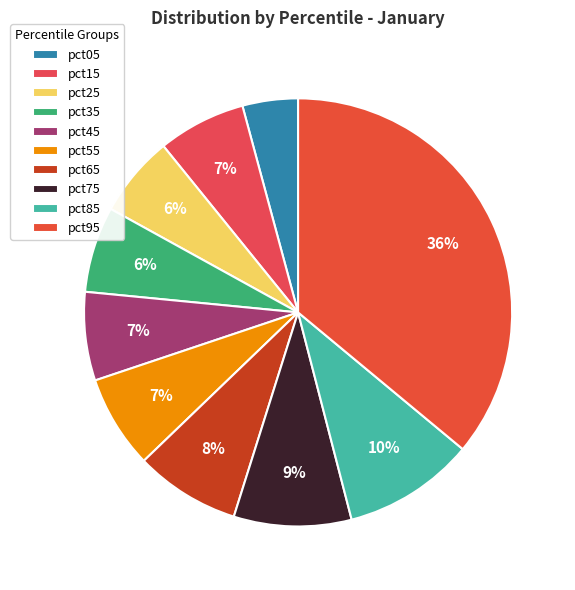

Does pct35 represent more than half of the total?

No